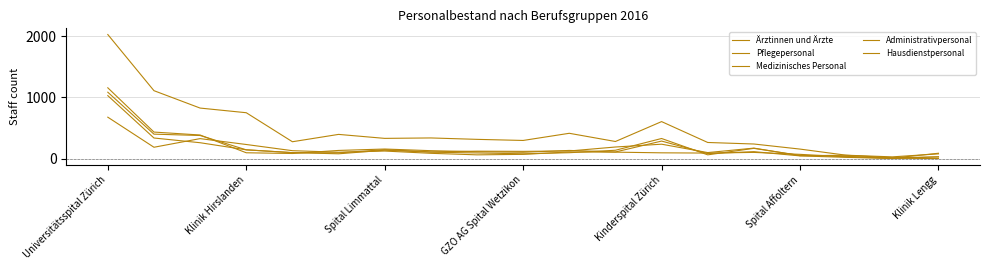

Which category has the highest value in the Medizinisches Personal series?

Universitätsspital Zürich